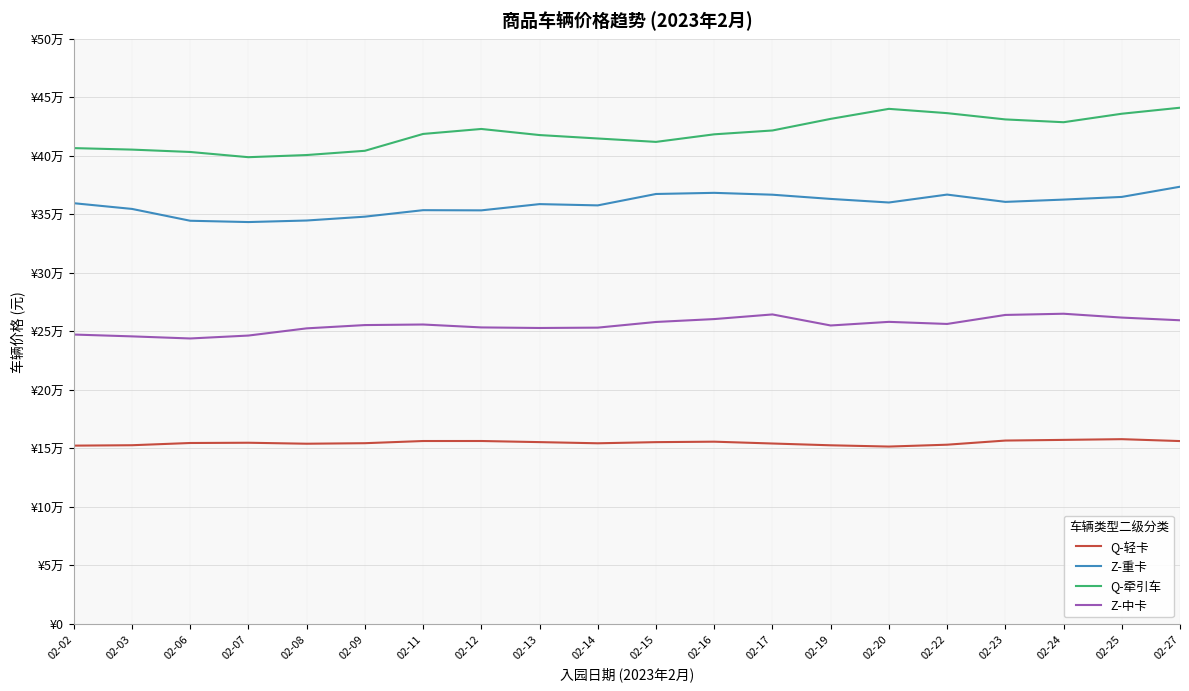

What are all the series names shown in the legend?

Q-轻卡, Z-重卡, Q-牵引车, Z-中卡